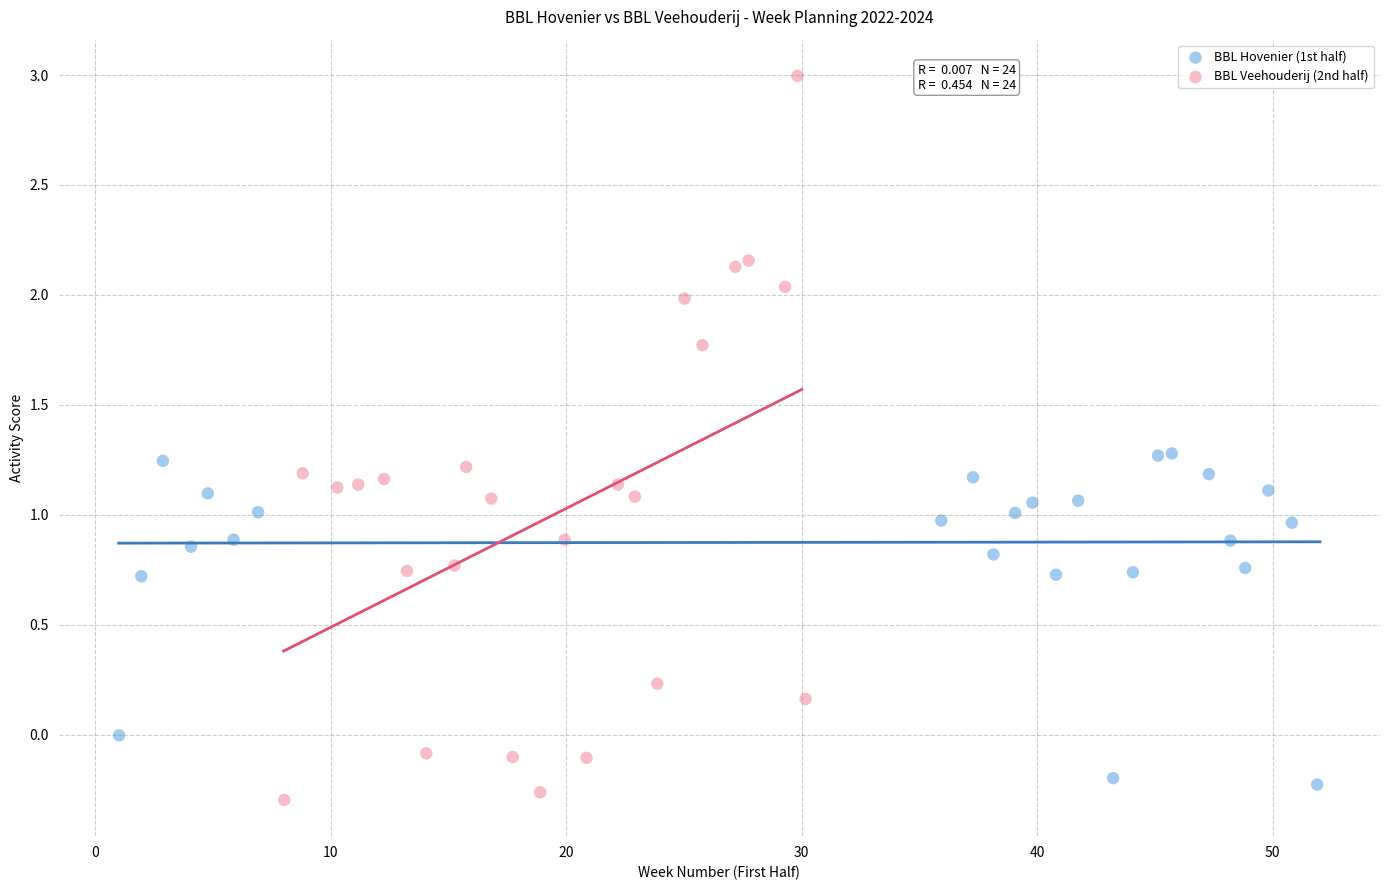

What are all the series names shown in the legend?

BBL Hovenier (1st half), BBL Veehouderij (2nd half)